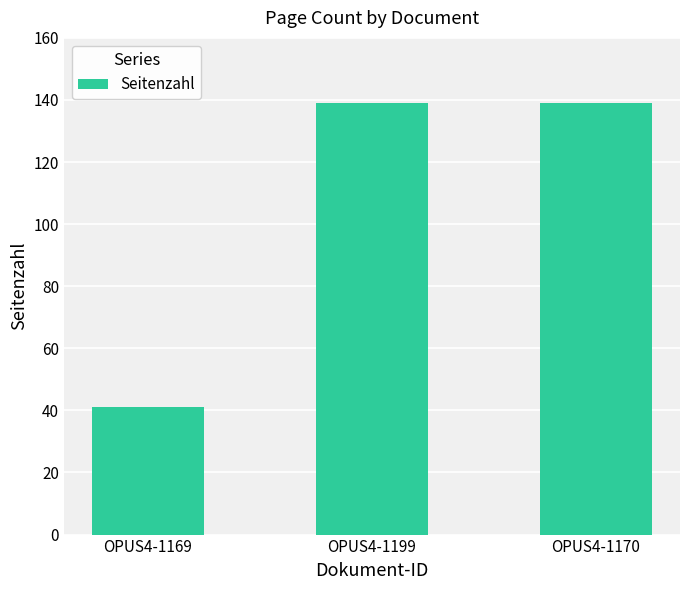

What is the maximum value shown in the chart?

139